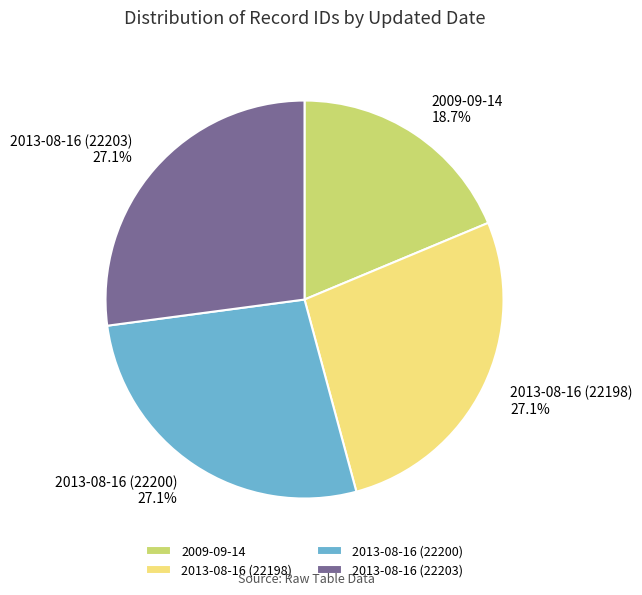

To the nearest percent, what is the average slice percentage?

25%